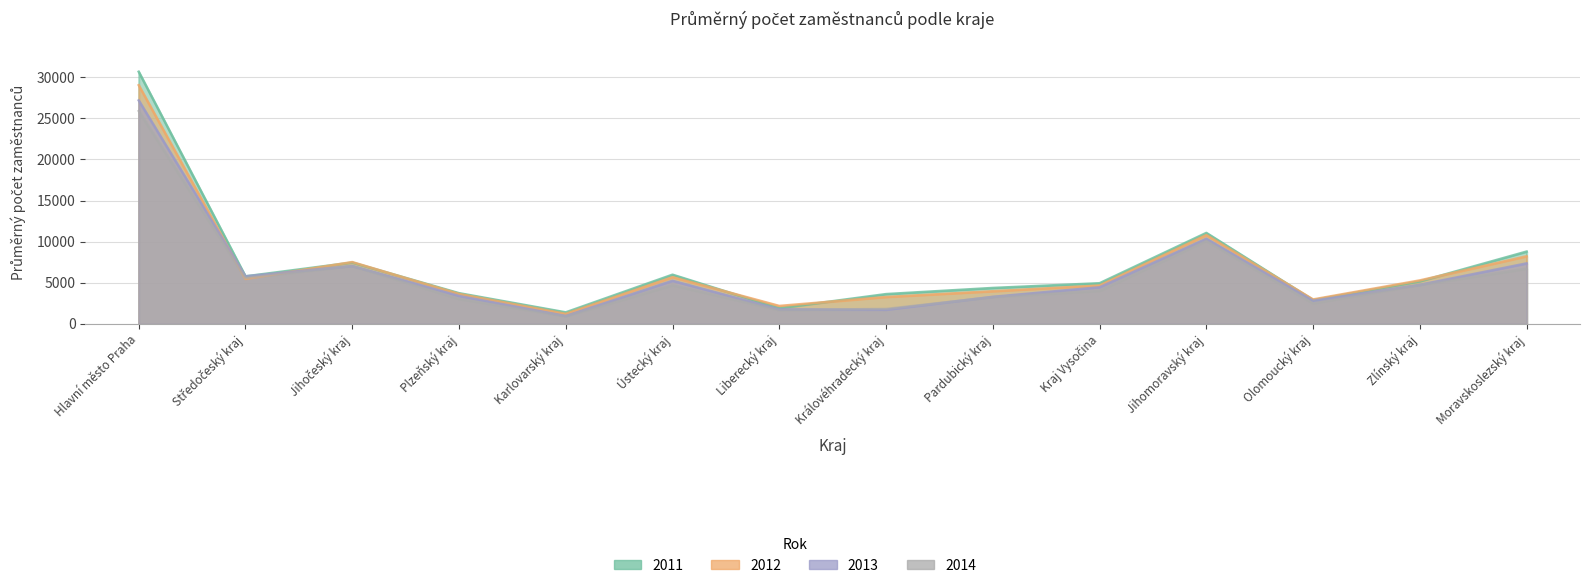

What is the label of the 12th point from the left?

Olomoucký kraj